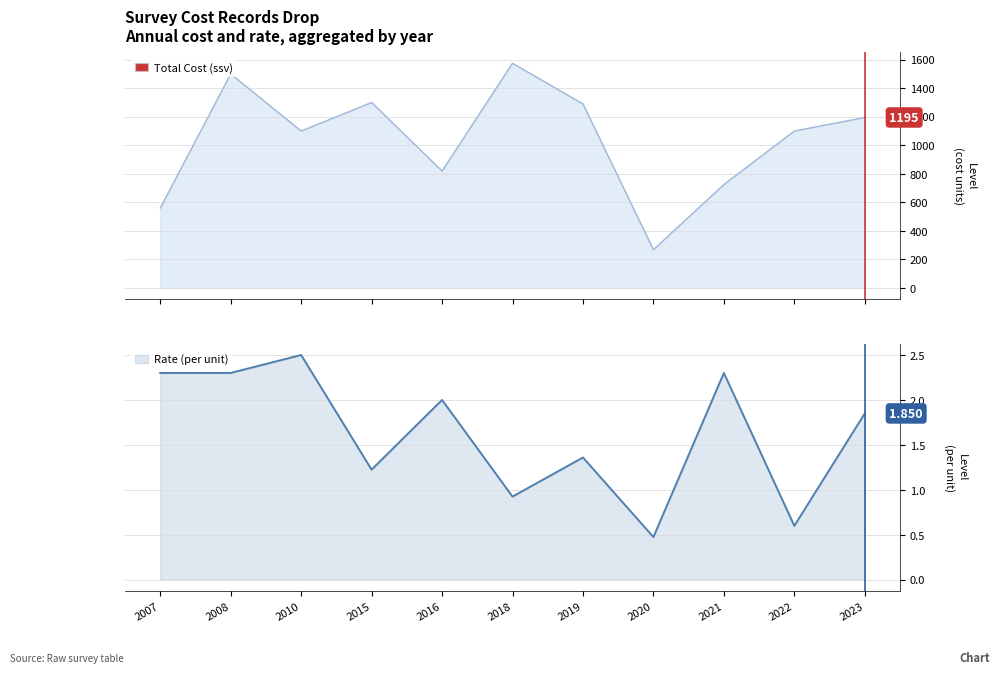

What is the sum of all Rate (per unit) values?

17.8